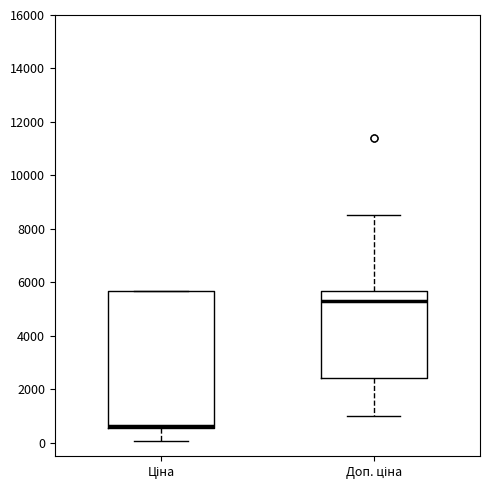

Where does the lower whisker of the box for Ціна end on the y-axis? The values are not printed on the chart, so give them approximately, as read against the axis.

0